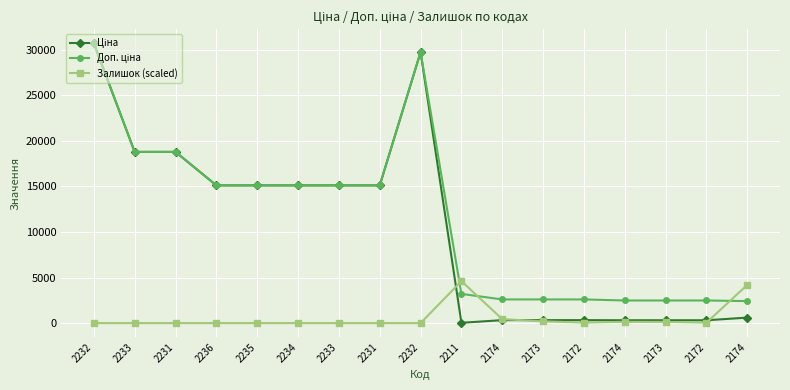

How many interior local peaks does the Доп. ціна series have?

1